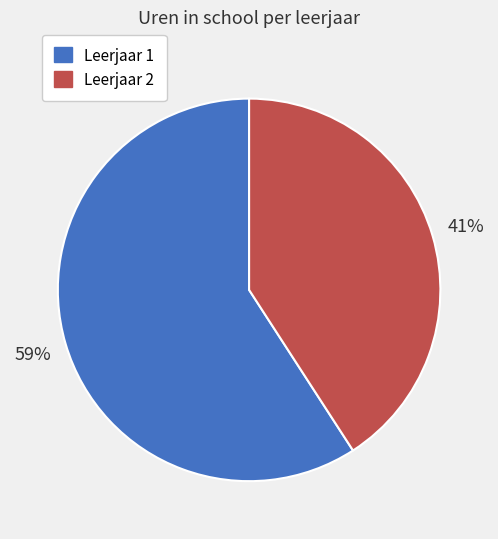

Rank the categories by value from highest to lowest.

Leerjaar 1, Leerjaar 2